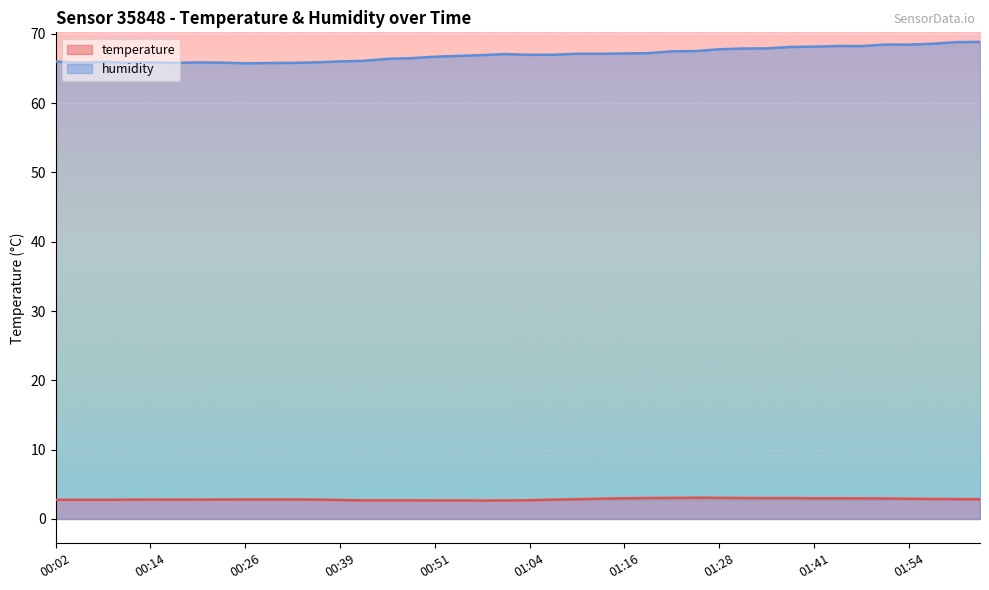

What is the lowest value of the humidity series?

65.7